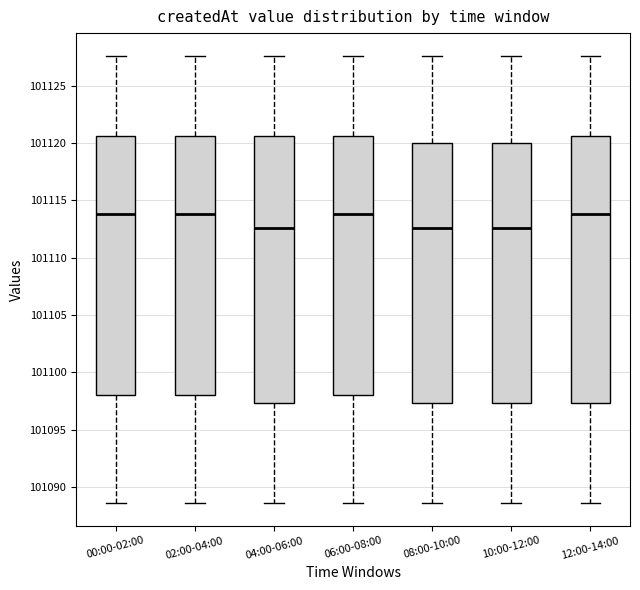

Reading left to right, transcribe this box plot: for each box, give where its median line is, the range the box spans, and where its two whiskers end, as read against the y-axis. The values are not printed on the chart, so give them approximately, as read against the axis.

00:00-02:00: median 101114.0, box 101098.0 to 101120.5, whiskers 101088.5 to 101127.5
02:00-04:00: median 101114.0, box 101098.0 to 101120.5, whiskers 101088.5 to 101127.5
04:00-06:00: median 101112.5, box 101097.5 to 101120.5, whiskers 101088.5 to 101127.5
06:00-08:00: median 101114.0, box 101098.0 to 101120.5, whiskers 101088.5 to 101127.5
08:00-10:00: median 101112.5, box 101097.5 to 101120.0, whiskers 101088.5 to 101127.5
10:00-12:00: median 101112.5, box 101097.5 to 101120.0, whiskers 101088.5 to 101127.5
12:00-14:00: median 101114.0, box 101097.5 to 101120.5, whiskers 101088.5 to 101127.5